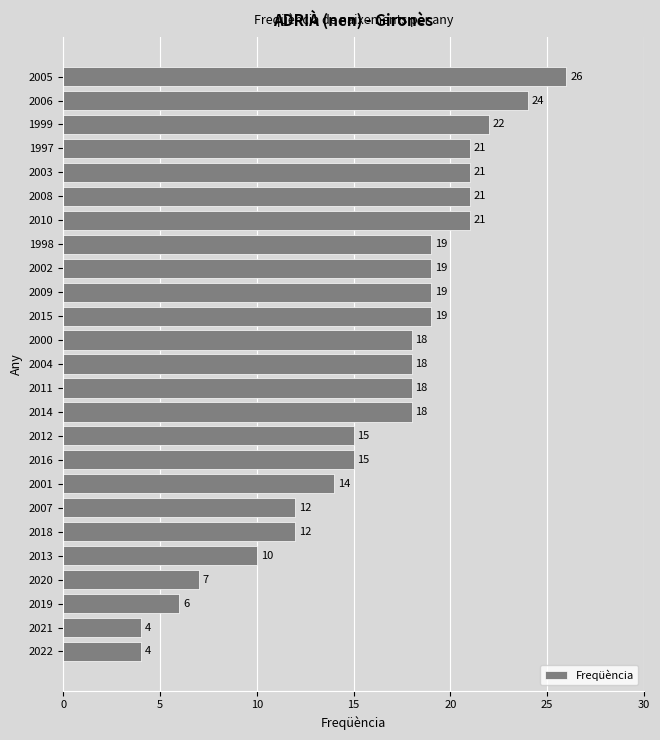

What is the difference between the maximum and minimum values?

22